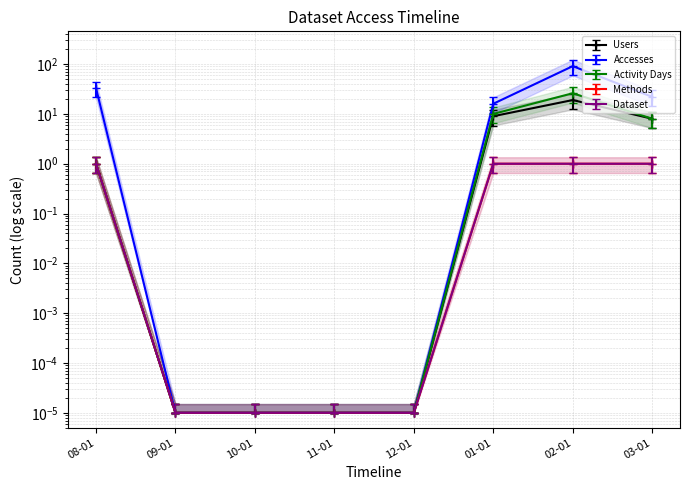

How many data points in Users are above 1?

3